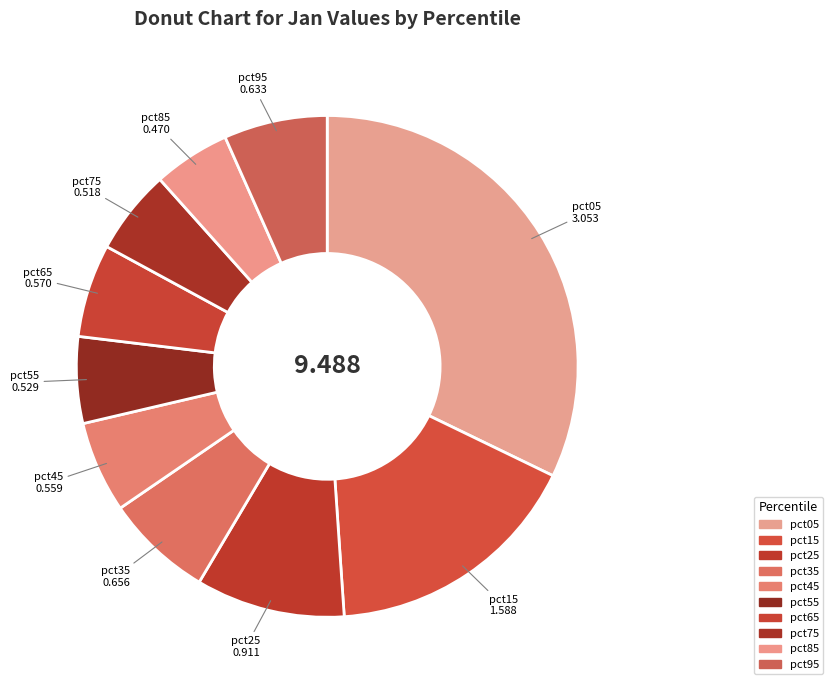

What is the ratio of the value at pct55 to the value at pct05?

0.2